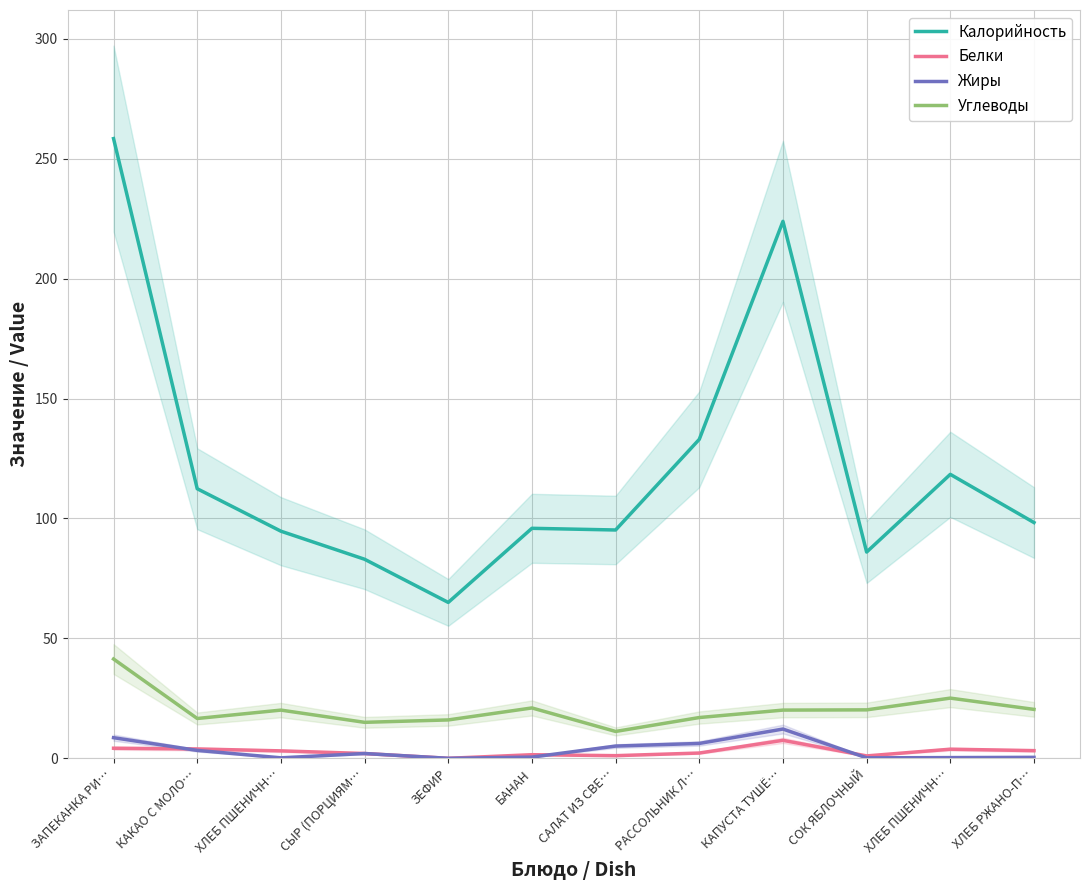

What are all the series names shown in the legend?

Калорийность, Белки, Жиры, Углеводы